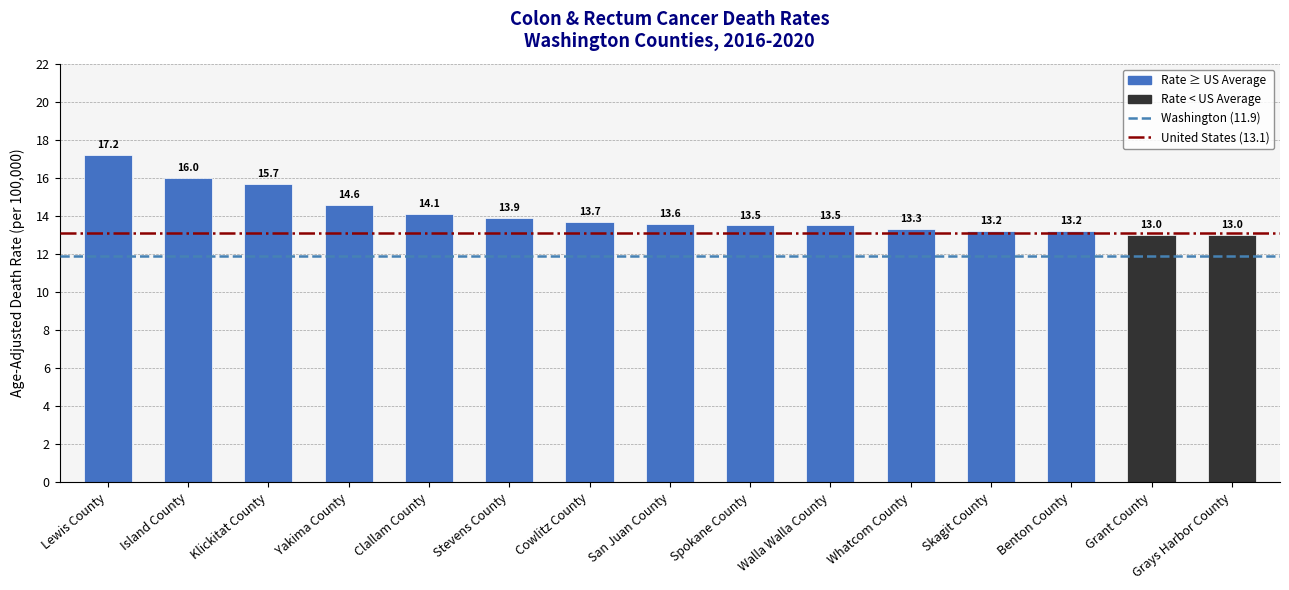

At which label is the value closest to 15?

Yakima County